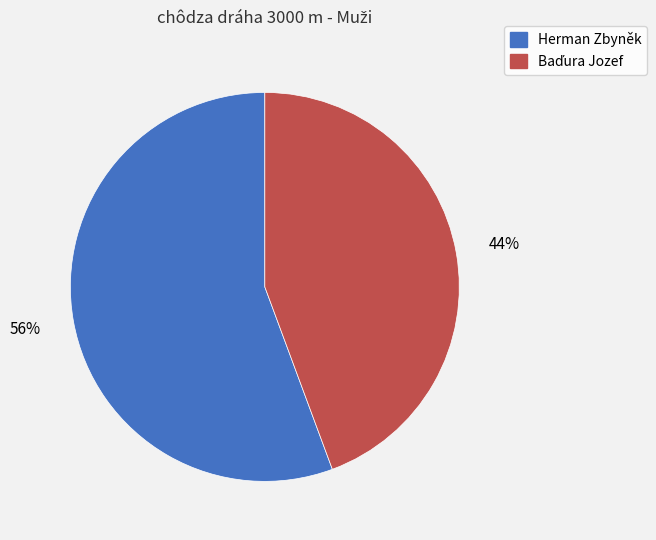

The Herman Zbyněk slice represents 56% of the pie. True or false?

True